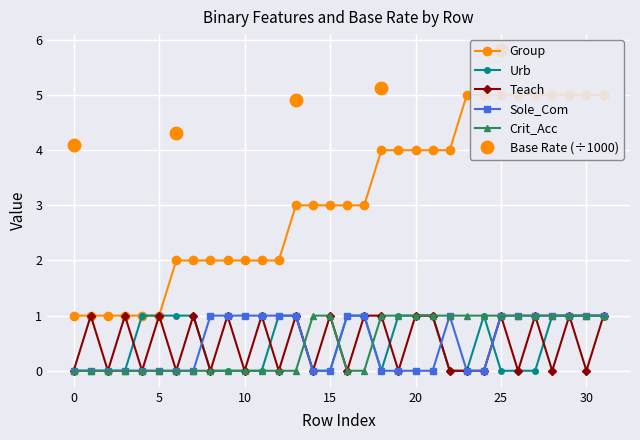

The Urb series shows 0 at 14. True or false?

True